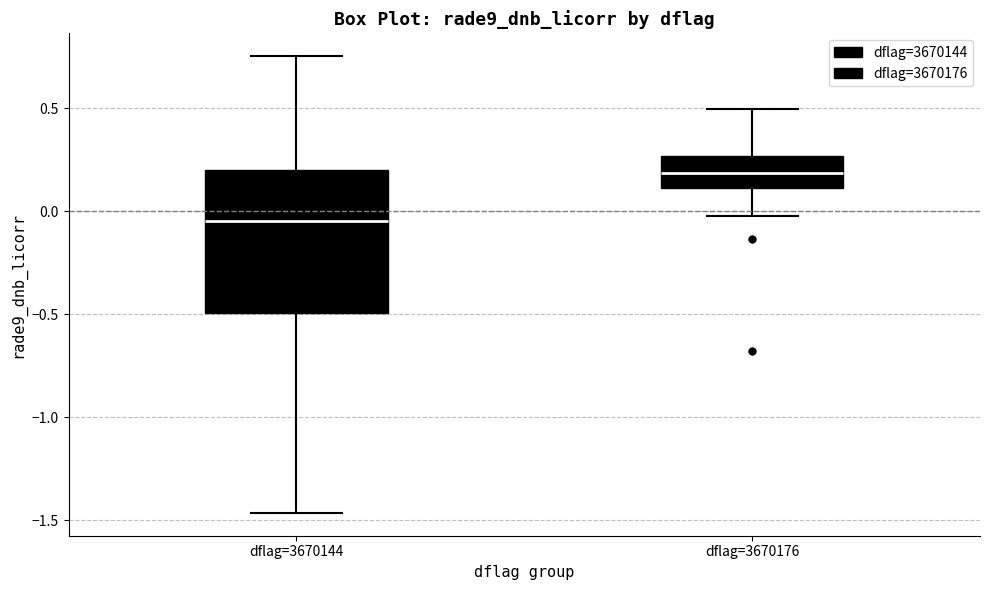

Which box is the tallest, from its lower edge to its upper edge?

dflag=3670144